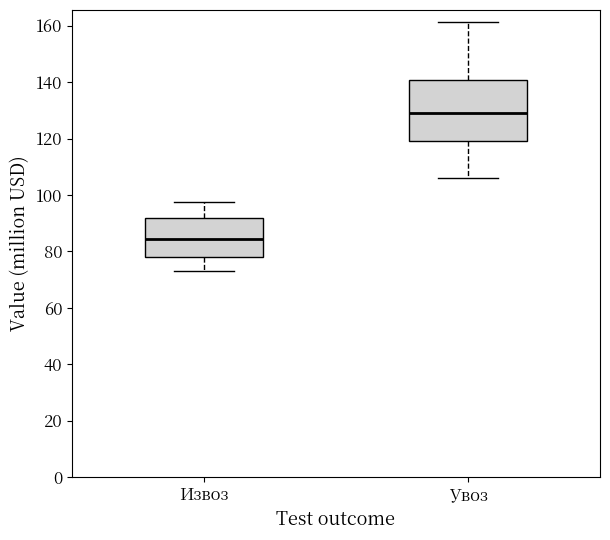

Which box is the tallest, from its lower edge to its upper edge?

Увоз